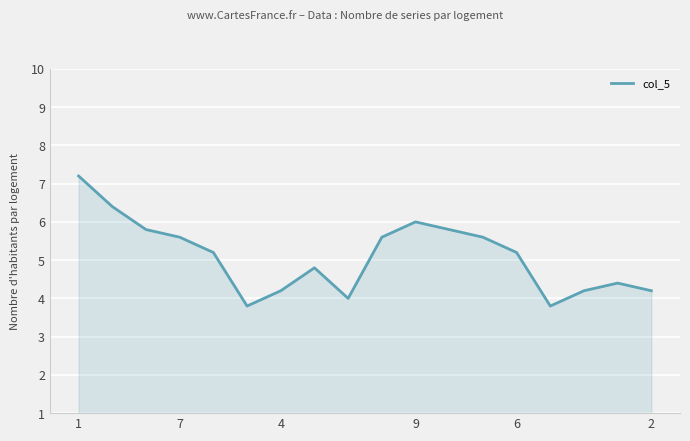

What is the maximum value shown in the chart?

7.2